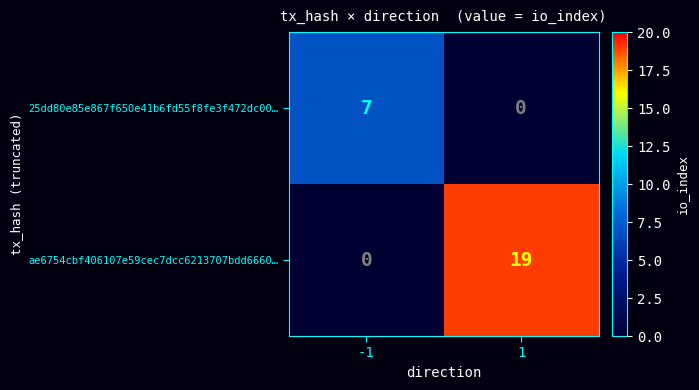

What is the difference between the maximum and minimum values in the 25dd80e85e867f650e41b6fd55f8fe3f472dc00… series?

7